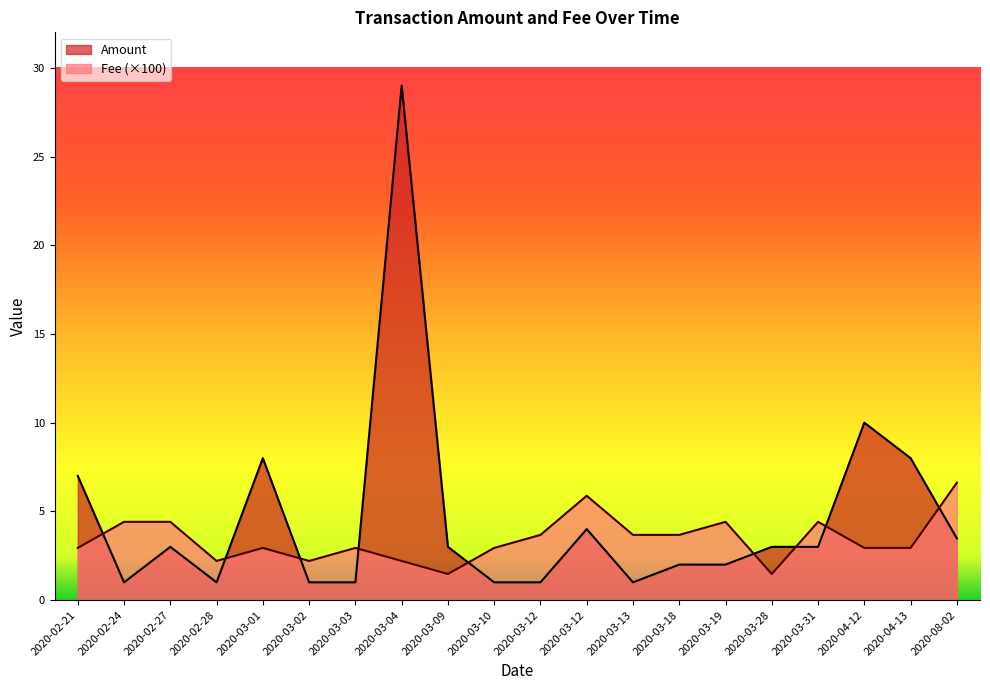

What is the difference between the highest and lowest values at 2020-02-27?

1.4